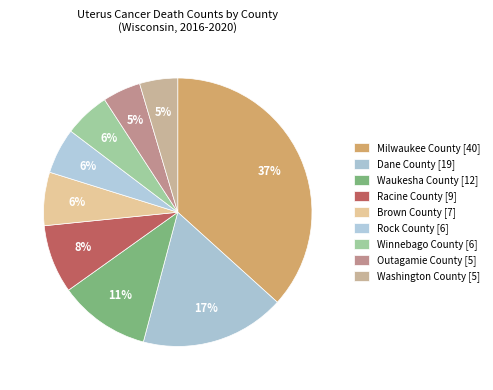

How many segments does this pie chart have?

9